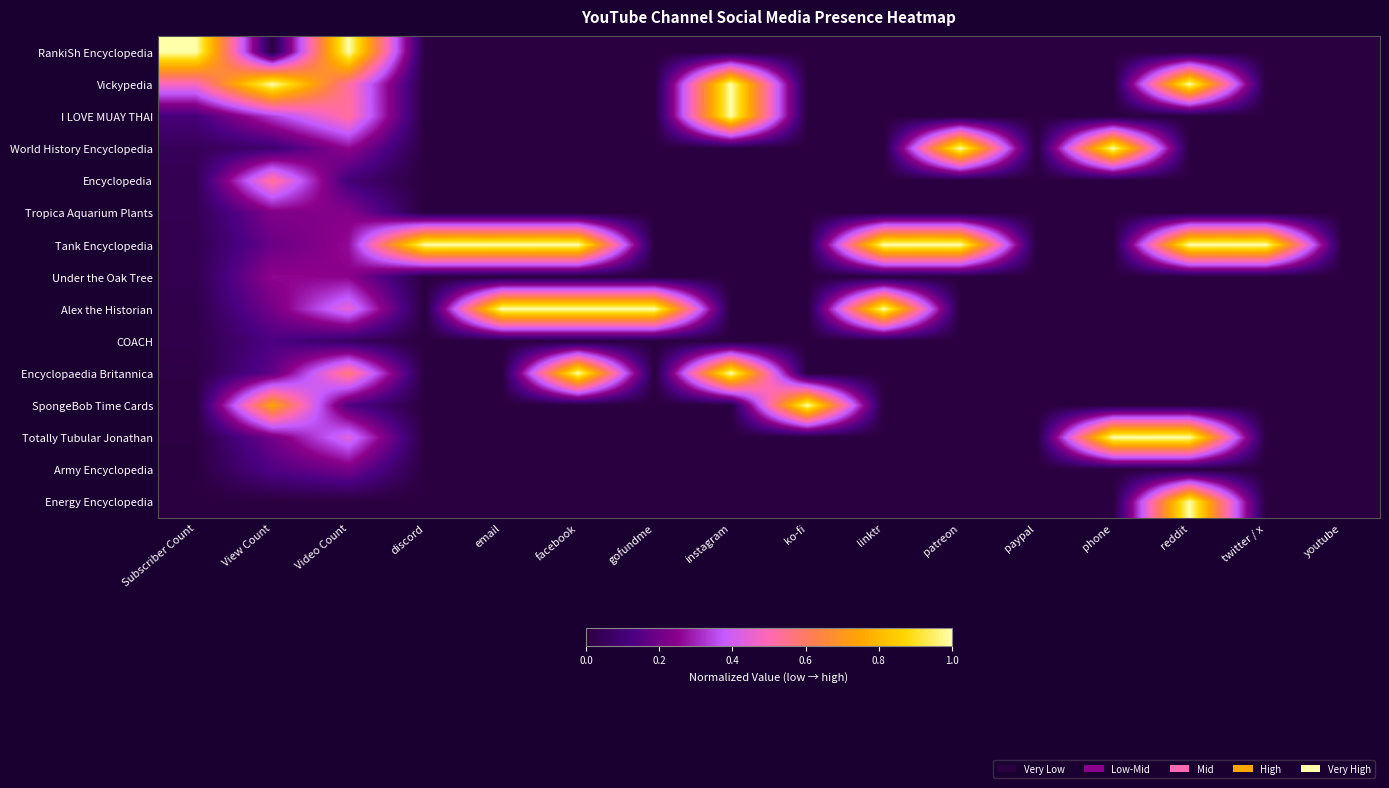

At which category is the sum across all series the highest?

Video Count